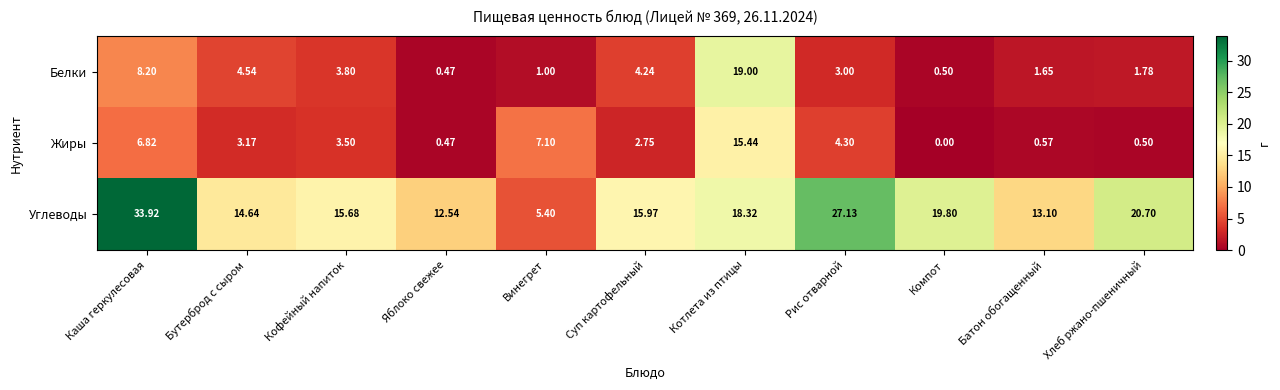

What is the difference between the highest and lowest values at Котлета из птицы?

3.6